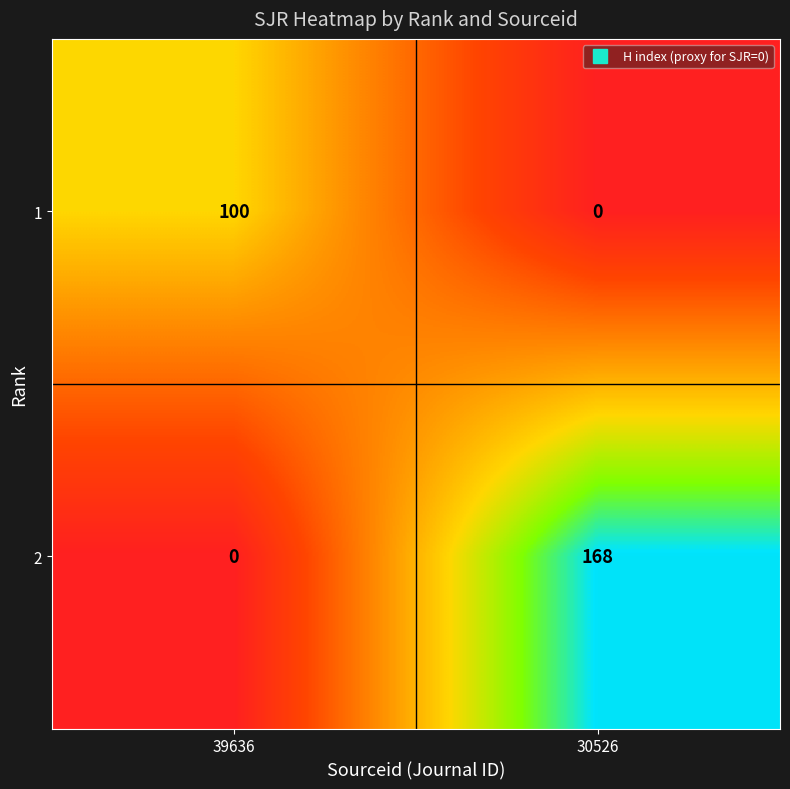

What is the sum of the 2 values at 30526 and 39636?

168